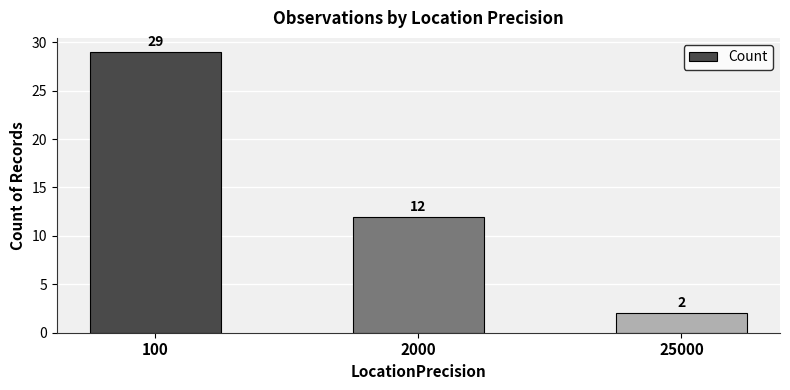

Does the chart contain any negative values?

No